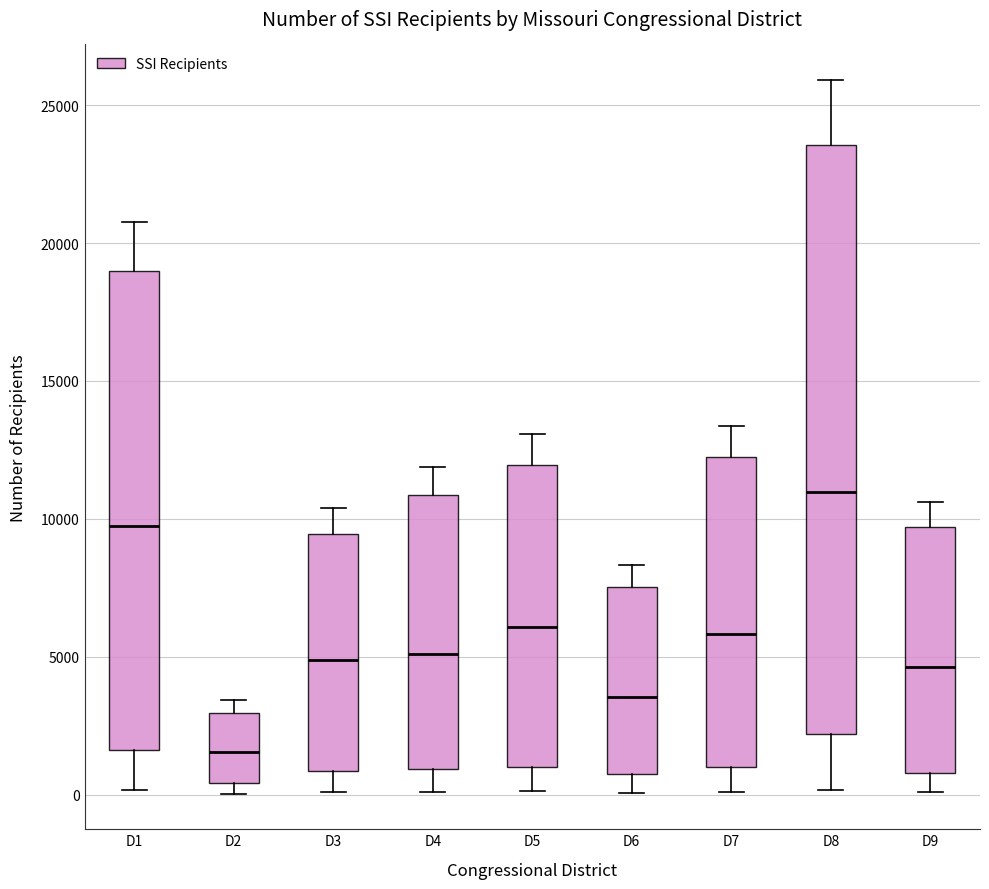

Which box's median line is the lowest?

D2